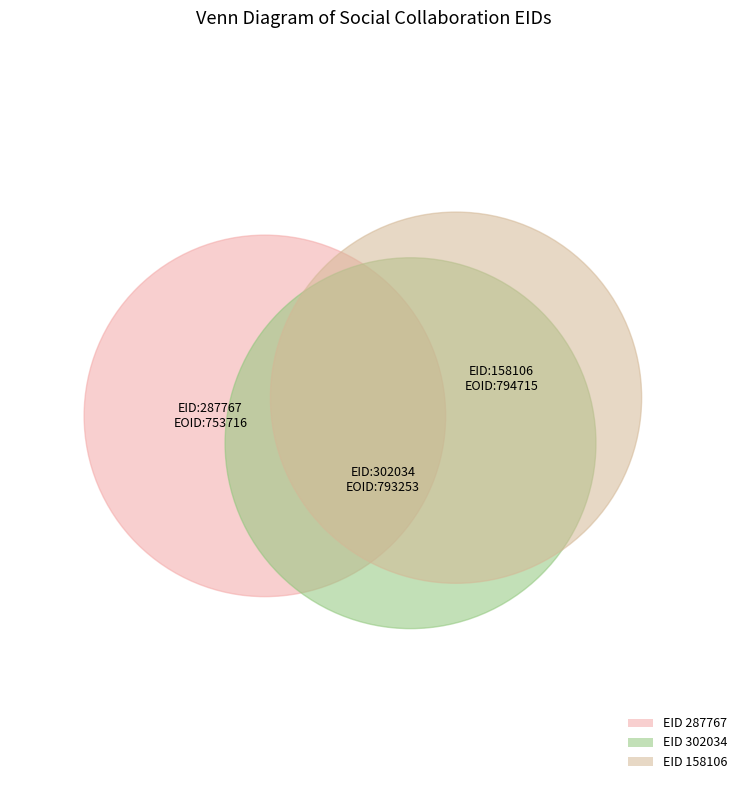

Rank the categories by value from lowest to highest.

287767, 302034, 158106